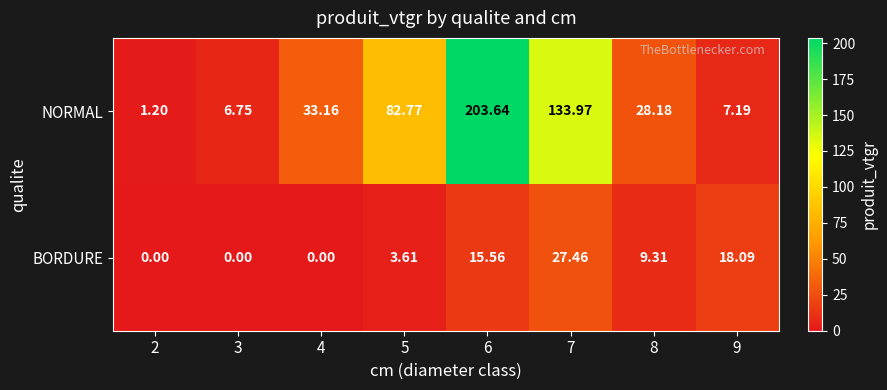

Which series has the largest total across all categories?

NORMAL